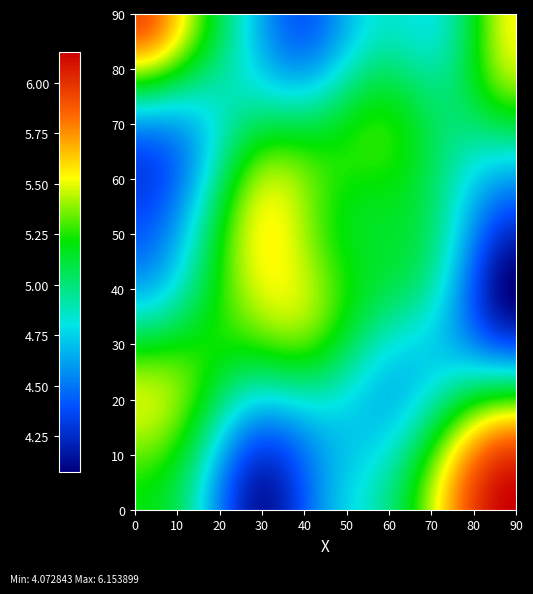

Which series has the widest spread of values?

4